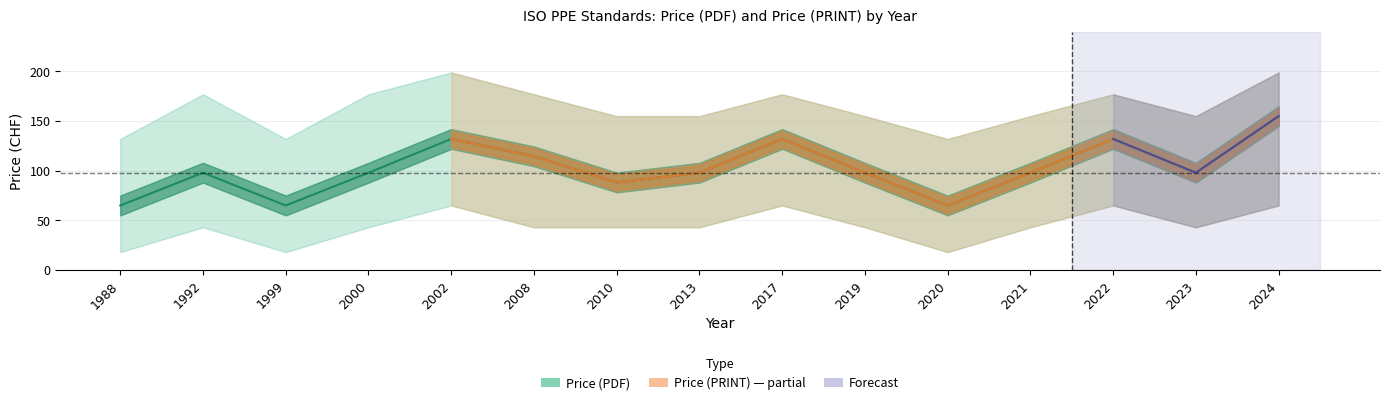

True or false: upper_pdf has a value of 132.0 at 2020.

True